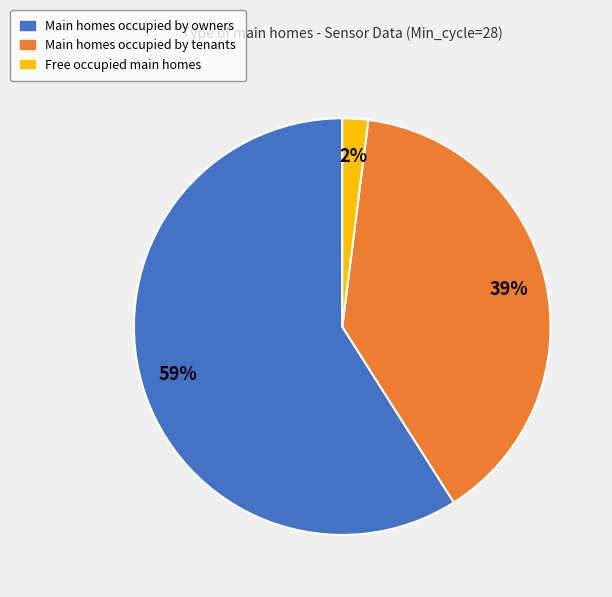

To the nearest percent, what is the difference between the largest and smallest slice percentages?

57%